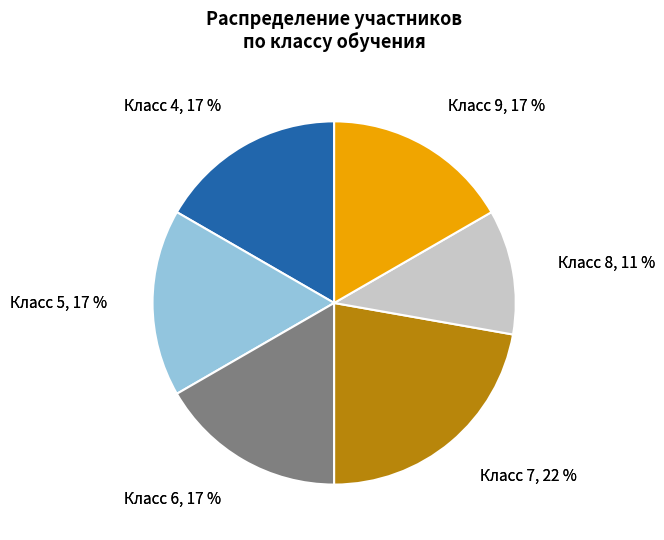

The 8 slice represents 11% of the pie. True or false?

True